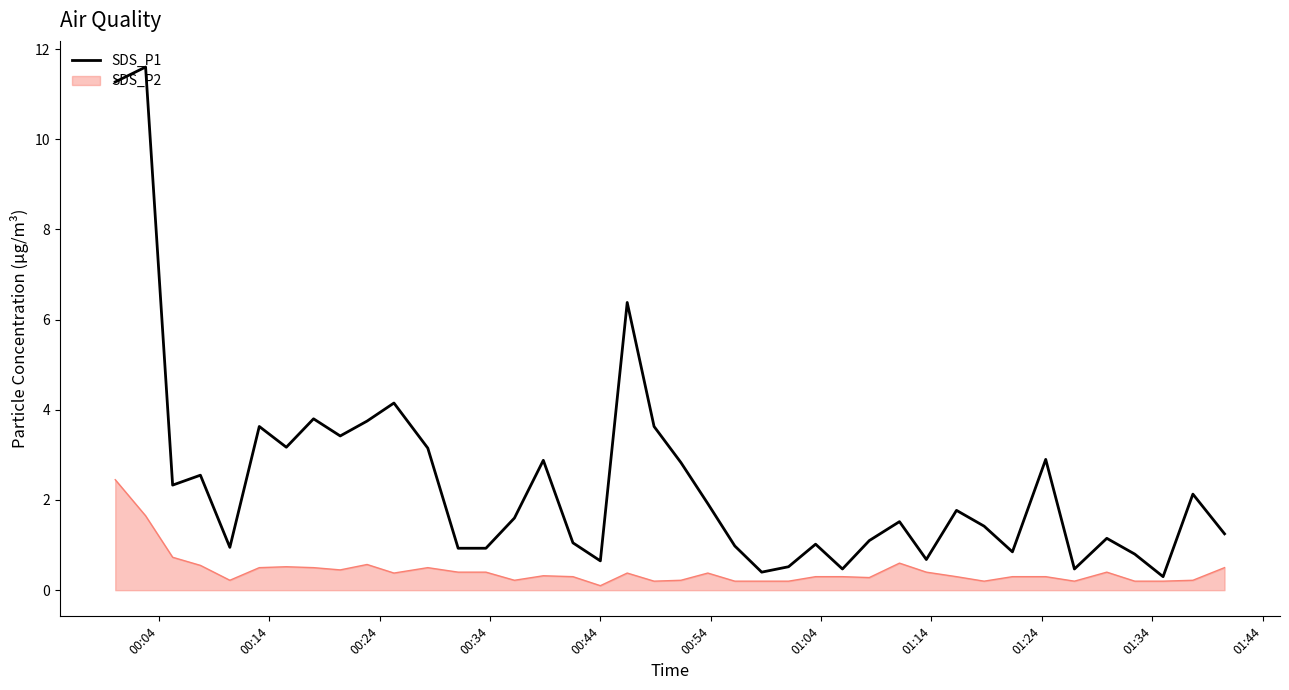

How many lines are shown in the chart?

2